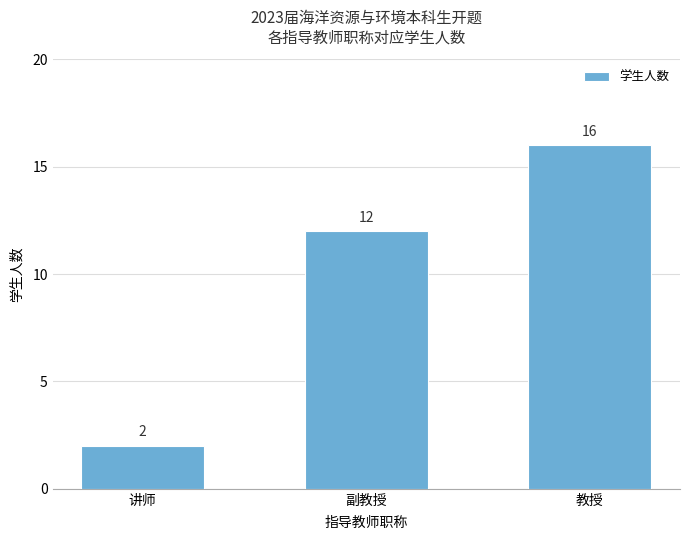

Are the bars grouped side by side (vs. stacked)?

No